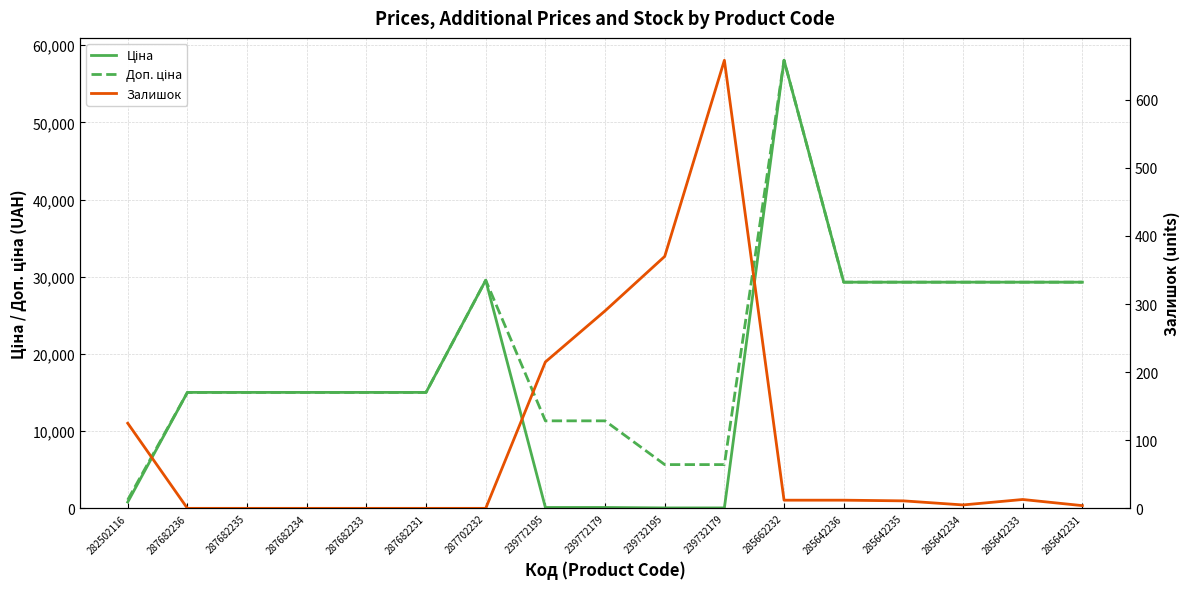

Rank the series at 285642235 from lowest to highest value.

Залишок, Ціна, Доп. ціна